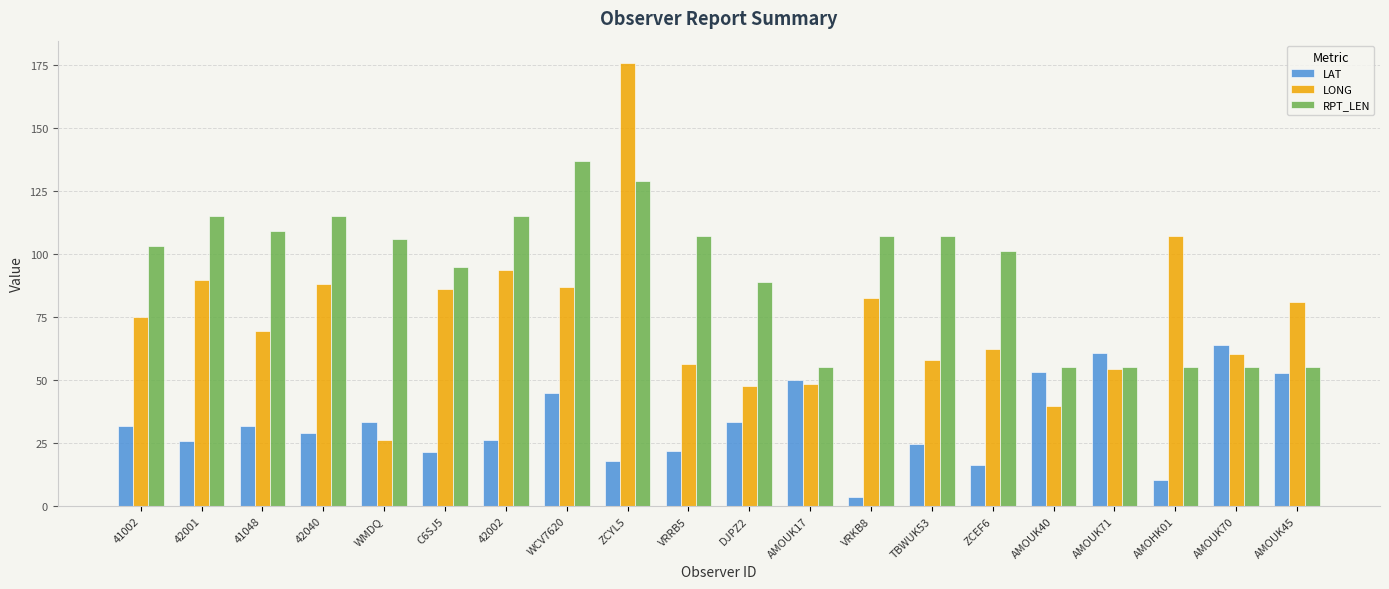

What is the value of the LONG bar at the 6th from the left?

86.0